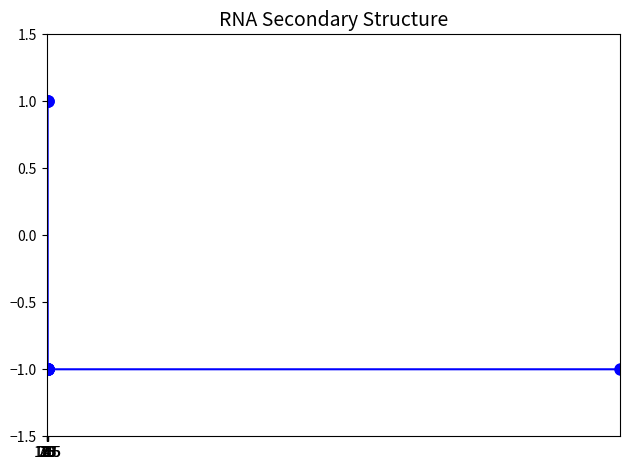

What is the value of the 6th point from the left?

-1